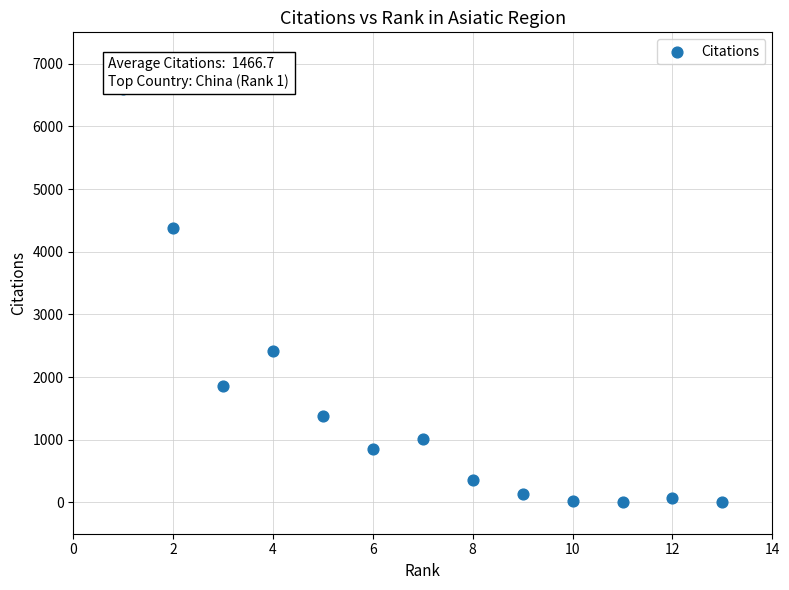

What Y value in the scatter plot is closest to 3299?

2413